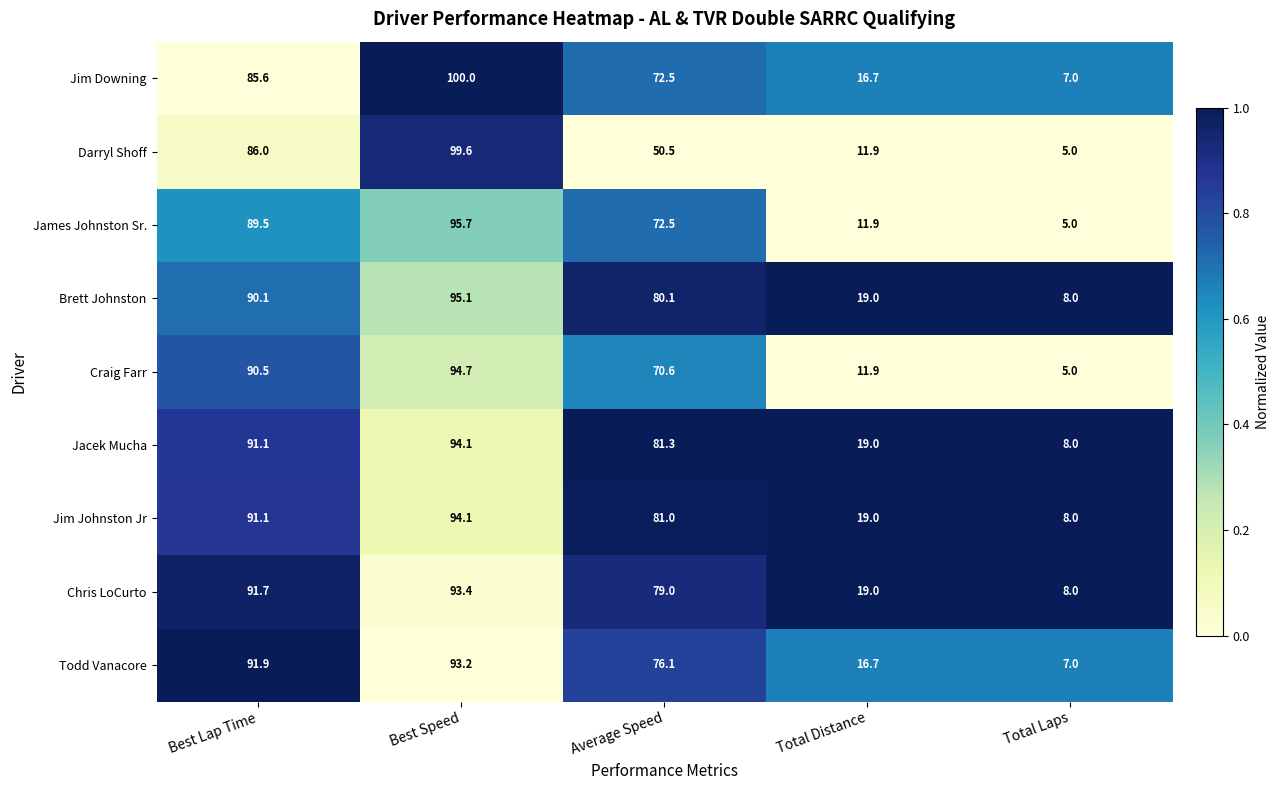

Is the value of James Johnston Sr. at Best Lap Time greater than the value of Jacek Mucha at Best Lap Time?

No